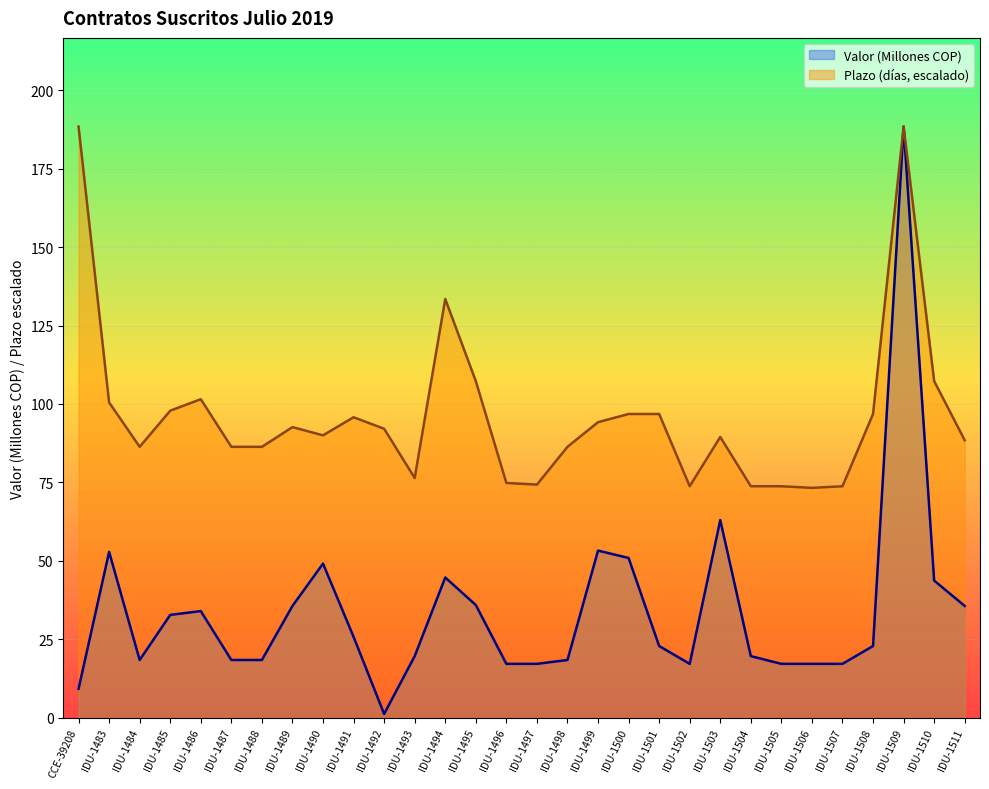

How many interior local valleys does the Plazo (dias) series have?

6